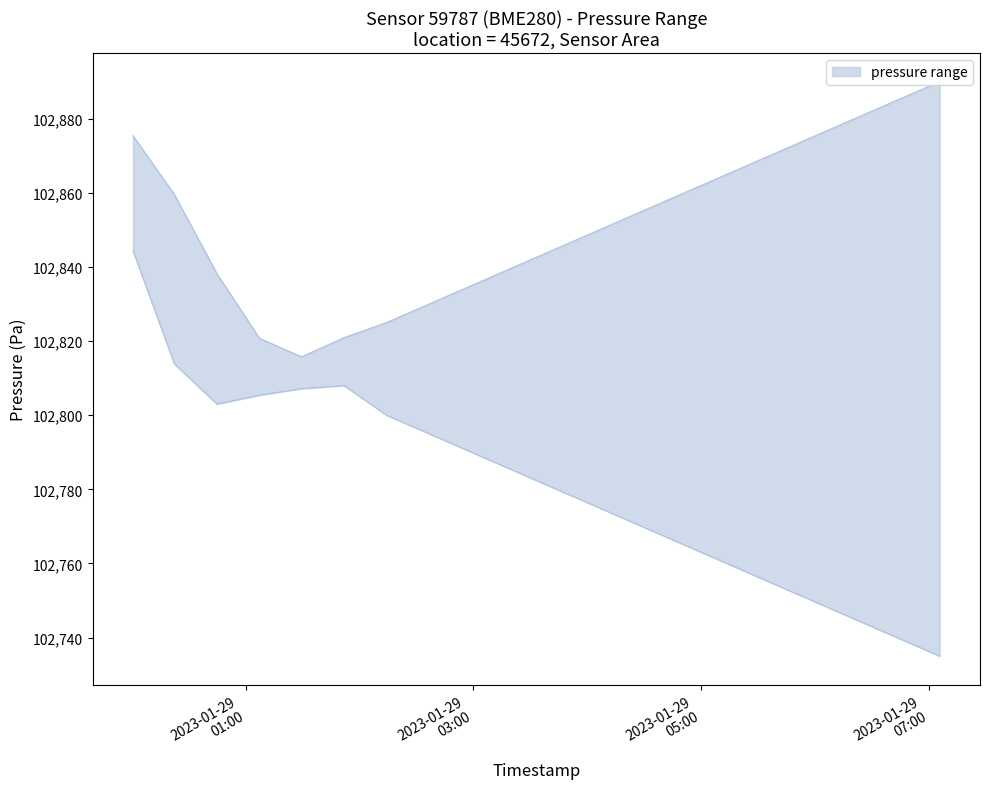

How many lines are shown in the chart?

2